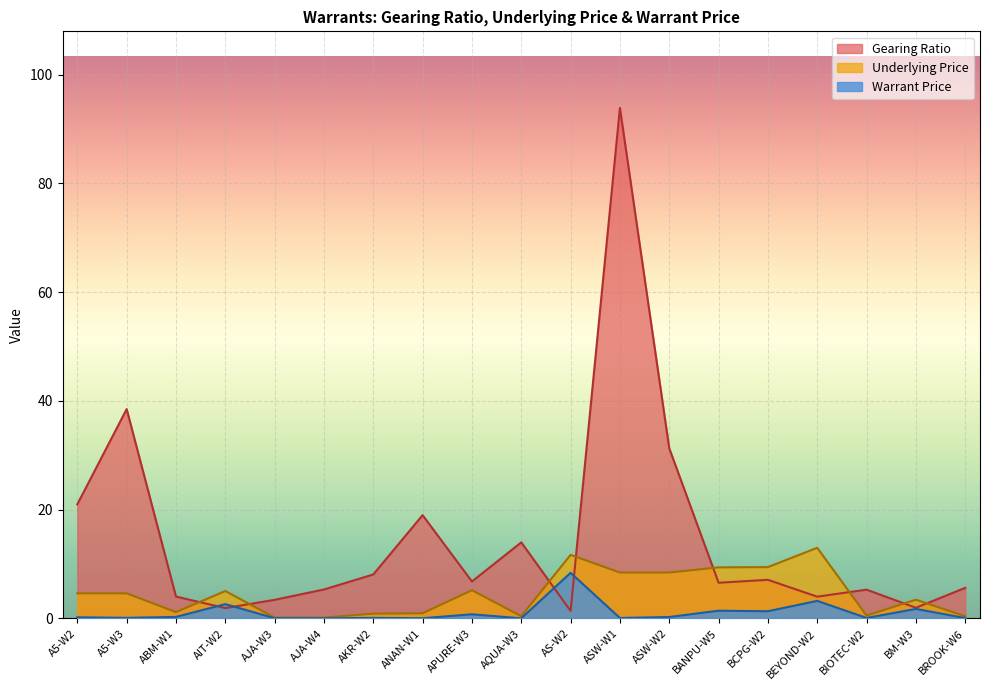

What is the sum of the Underlying Price values at A5-W2 and BROOK-W6?

5.0